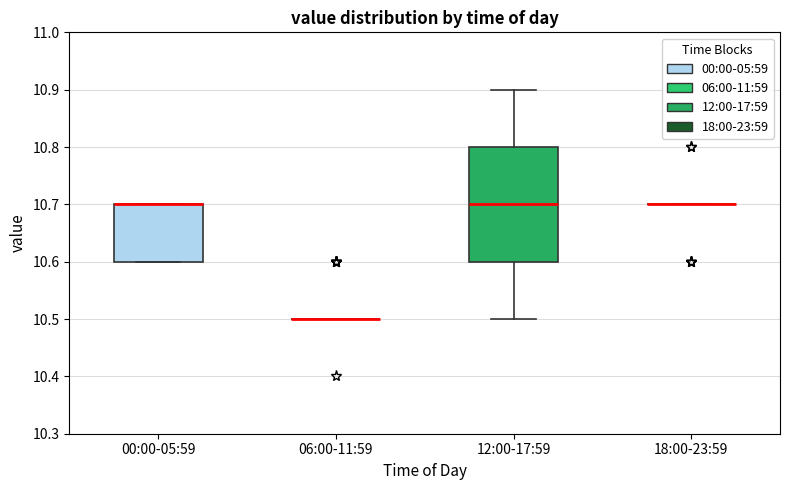

Reading left to right, transcribe this box plot: for each box, give where its median line is, the range the box spans, and where its two whiskers end, as read against the y-axis. The values are not printed on the chart, so give them approximately, as read against the axis.

00:00-05:59: median 10.7 (drawn on the box's upper edge), box 10.6 to 10.7, whiskers 10.6 to 10.7
06:00-11:59: box collapsed to a line at 10.5, whiskers 10.5 to 10.5
12:00-17:59: median 10.7, box 10.6 to 10.8, whiskers 10.5 to 10.9
18:00-23:59: box collapsed to a line at 10.7, whiskers 10.7 to 10.7